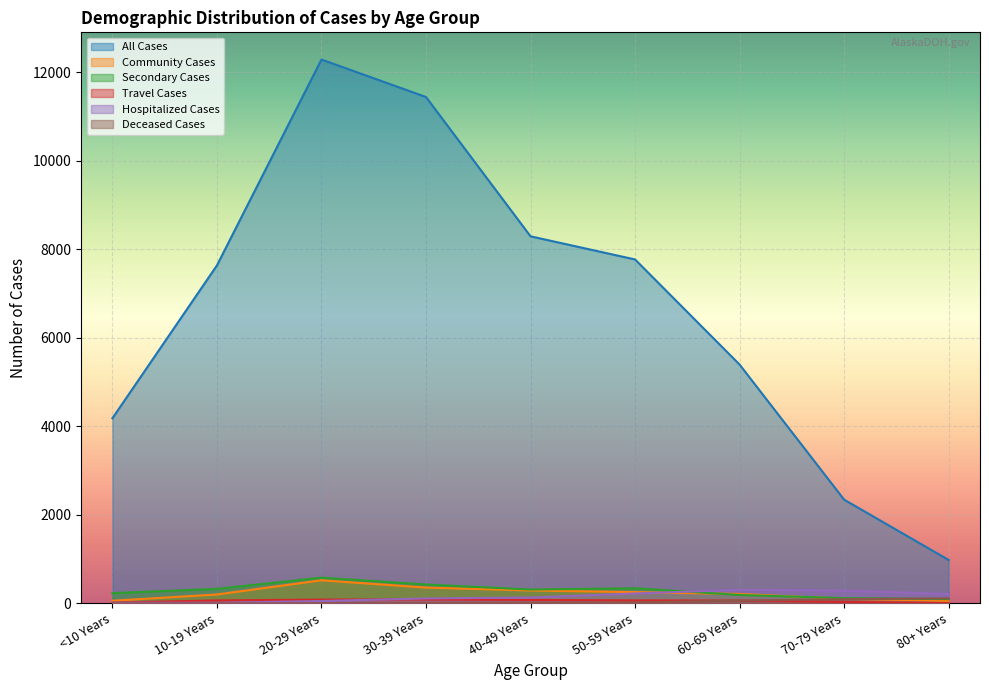

True or false: All Cases and Travel Cases intersect in this chart.

False